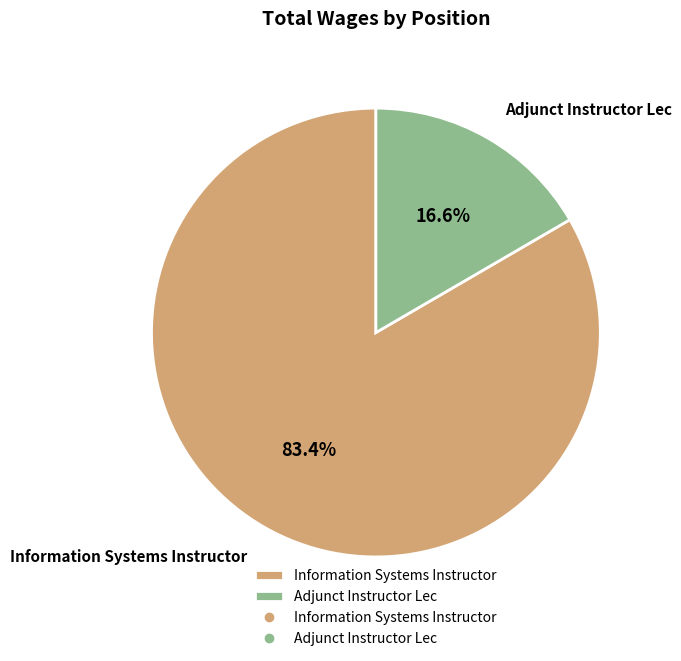

To the nearest percent, what is the difference between the Adjunct Instructor Lec and Information Systems Instructor slice percentages?

67%